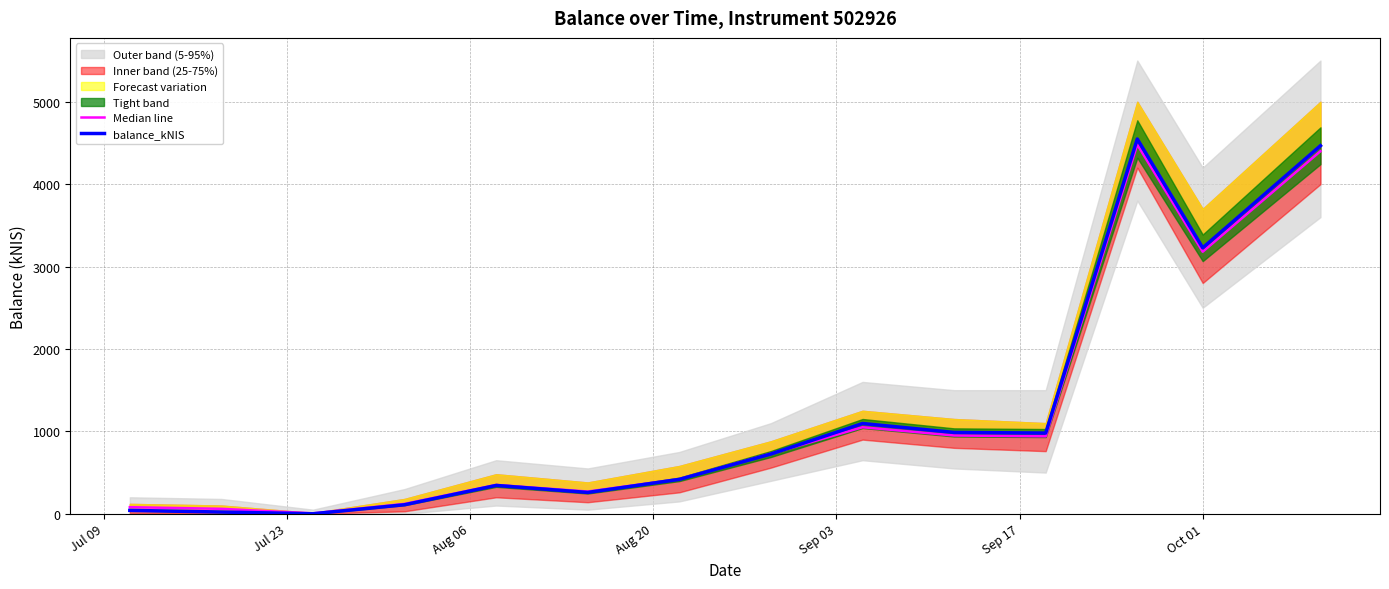

Which series has the largest total across all categories?

balance_kNIS